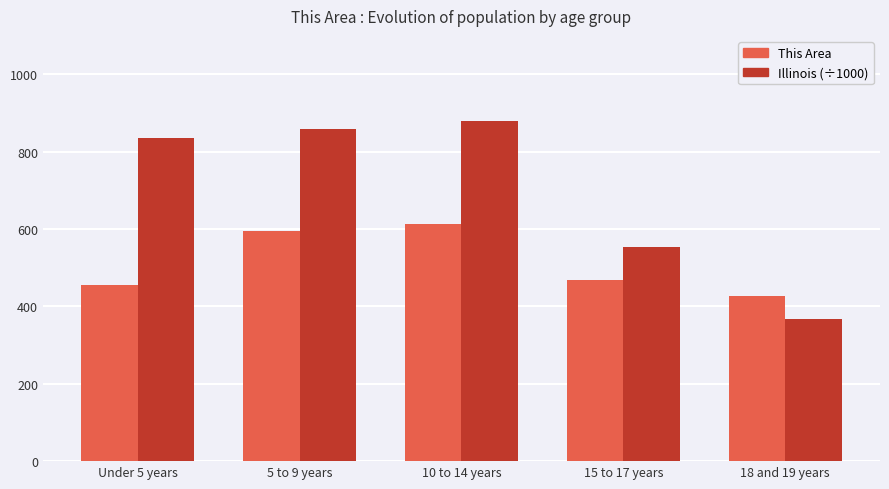

What is the value of the Illinois (÷1000) bar at the 1st from the left?

835.6